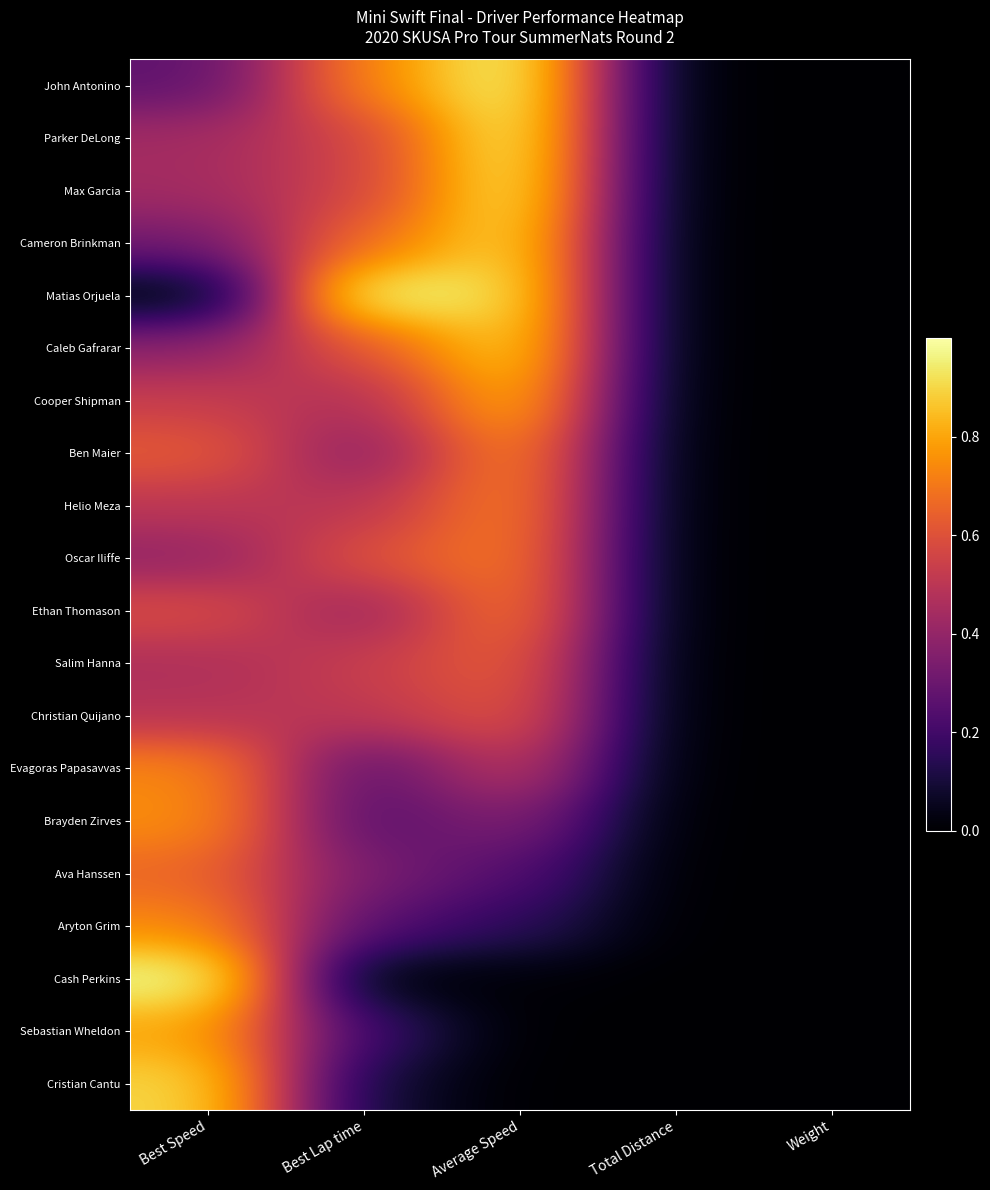

Reading left to right, list all the values displayed in this chart.

John Antonino: Best Speed=0.3	Best Lap time=0.7	Average Speed=1.0	Total Distance=0.0	Weight=0.0
Parker DeLong: Best Speed=0.4	Best Lap time=0.6	Average Speed=1.0	Total Distance=0.0	Weight=0.0
Max Garcia: Best Speed=0.4	Best Lap time=0.6	Average Speed=1.0	Total Distance=0.0	Weight=0.0
Cameron Brinkman: Best Speed=0.3	Best Lap time=0.7	Average Speed=0.9	Total Distance=0.0	Weight=0.0
Matias Orjuela: Best Speed=0.0	Best Lap time=1.0	Average Speed=0.9	Total Distance=0.0	Weight=0.0
Caleb Gafrarar: Best Speed=0.4	Best Lap time=0.6	Average Speed=0.9	Total Distance=0.0	Weight=0.0
Cooper Shipman: Best Speed=0.5	Best Lap time=0.5	Average Speed=0.9	Total Distance=0.0	Weight=0.0
Ben Maier: Best Speed=0.6	Best Lap time=0.4	Average Speed=0.8	Total Distance=0.0	Weight=0.0
Helio Meza: Best Speed=0.5	Best Lap time=0.5	Average Speed=0.7	Total Distance=0.0	Weight=0.0
Oscar Iliffe: Best Speed=0.4	Best Lap time=0.6	Average Speed=0.7	Total Distance=0.0	Weight=0.0
Ethan Thomason: Best Speed=0.6	Best Lap time=0.4	Average Speed=0.7	Total Distance=0.0	Weight=0.0
Salim Hanna: Best Speed=0.5	Best Lap time=0.5	Average Speed=0.6	Total Distance=0.0	Weight=0.0
Christian Quijano: Best Speed=0.5	Best Lap time=0.5	Average Speed=0.6	Total Distance=0.0	Weight=0.0
Evagoras Papasavvas: Best Speed=0.7	Best Lap time=0.3	Average Speed=0.5	Total Distance=0.0	Weight=0.0
Brayden Zirves: Best Speed=0.8	Best Lap time=0.2	Average Speed=0.4	Total Distance=0.0	Weight=0.0
Ava Hanssen: Best Speed=0.7	Best Lap time=0.3	Average Speed=0.2	Total Distance=0.0	Weight=0.0
Aryton Grim: Best Speed=0.7	Best Lap time=0.3	Average Speed=0.2	Total Distance=0.0	Weight=0.0
Cash Perkins: Best Speed=1.0	Best Lap time=0.0	Average Speed=0.0	Total Distance=0.0	Weight=0.0
Sebastian Wheldon: Best Speed=0.8	Best Lap time=0.2	Average Speed=0.0	Total Distance=0.0	Weight=0.0
Cristian Cantu: Best Speed=0.9	Best Lap time=0.1	Average Speed=0.0	Total Distance=0.0	Weight=0.0